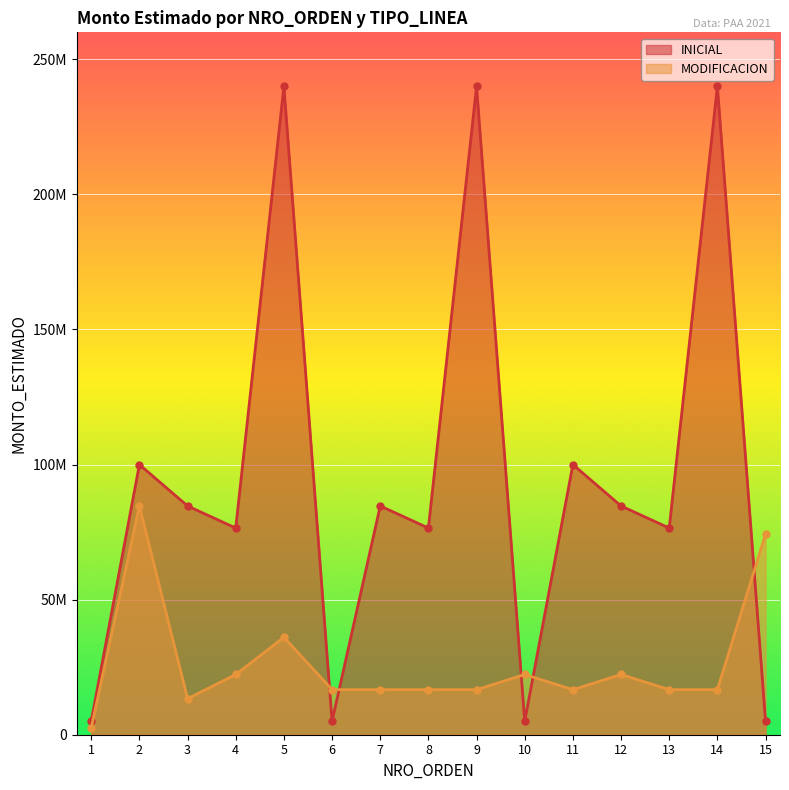

Which category has the highest value in the INICIAL series?

5